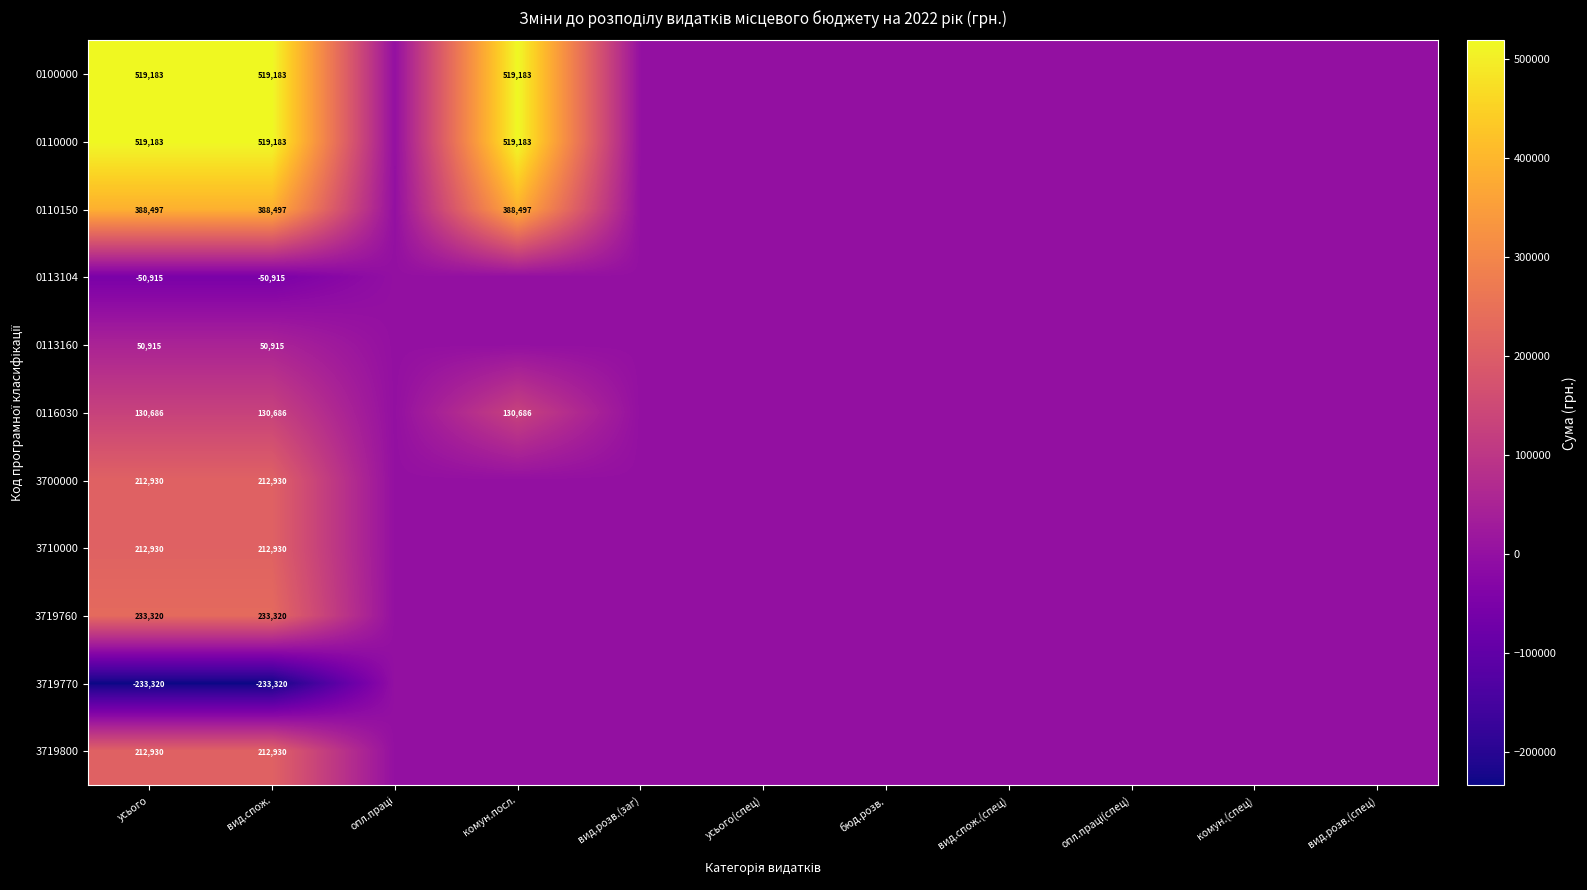

Which has a higher value, бюд.розв. or вид.спож.?

вид.спож.